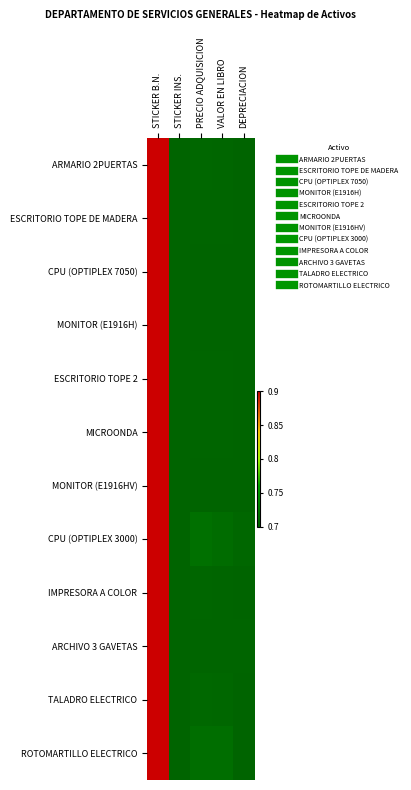

Which label corresponds to the smallest value in the chart?

STICKER INS.